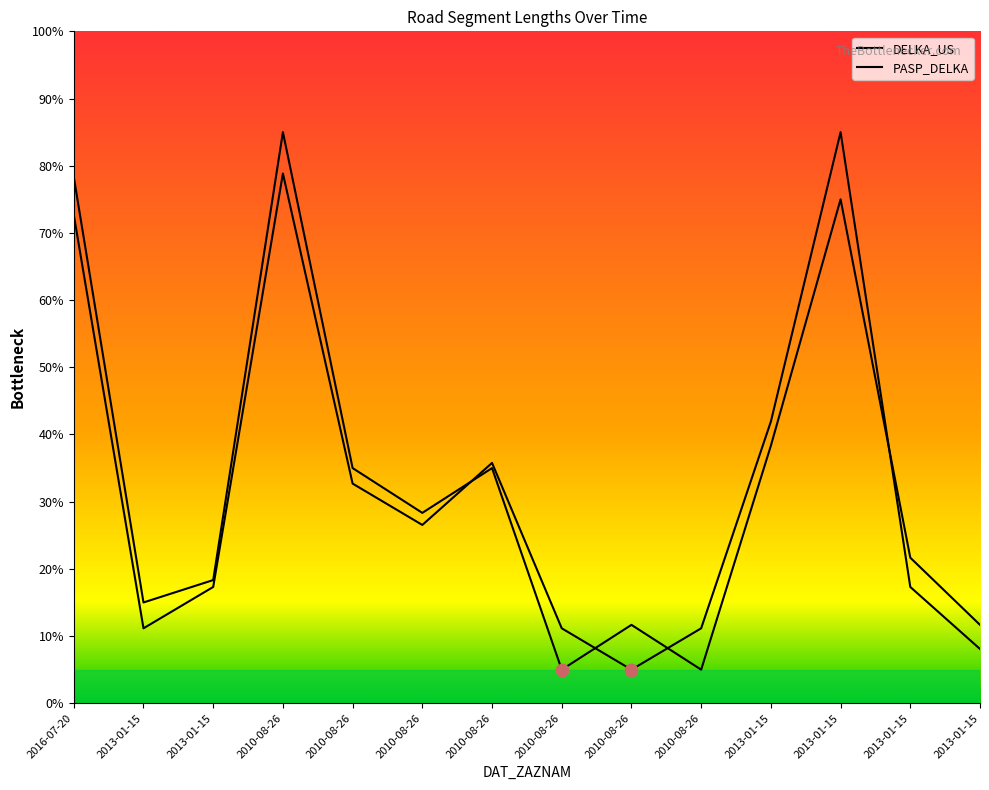

What is the total value across all series at 2010-08-26?

163.8